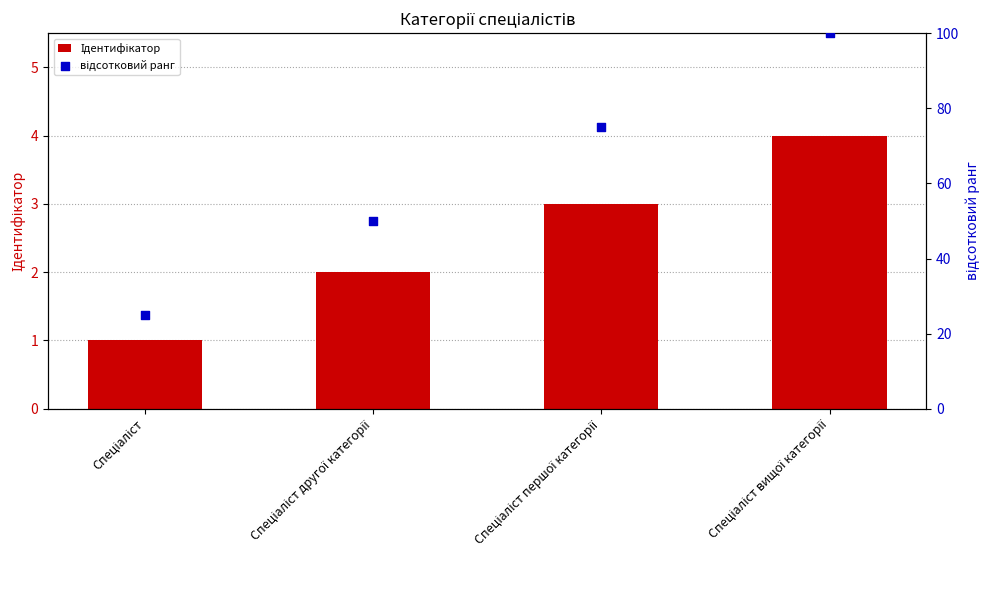

Which series has the largest Y range (max minus min)?

відсотковий ранг